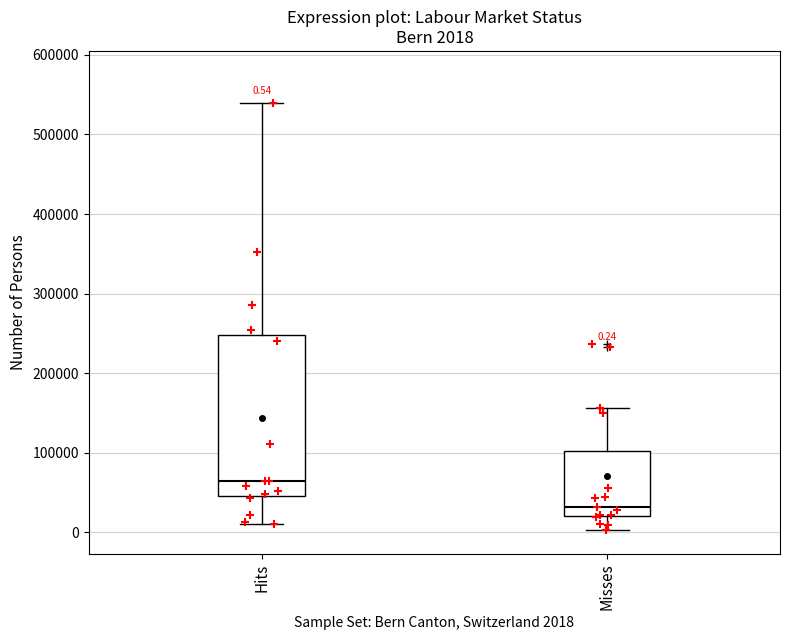

Which box's median line is the highest?

Hits